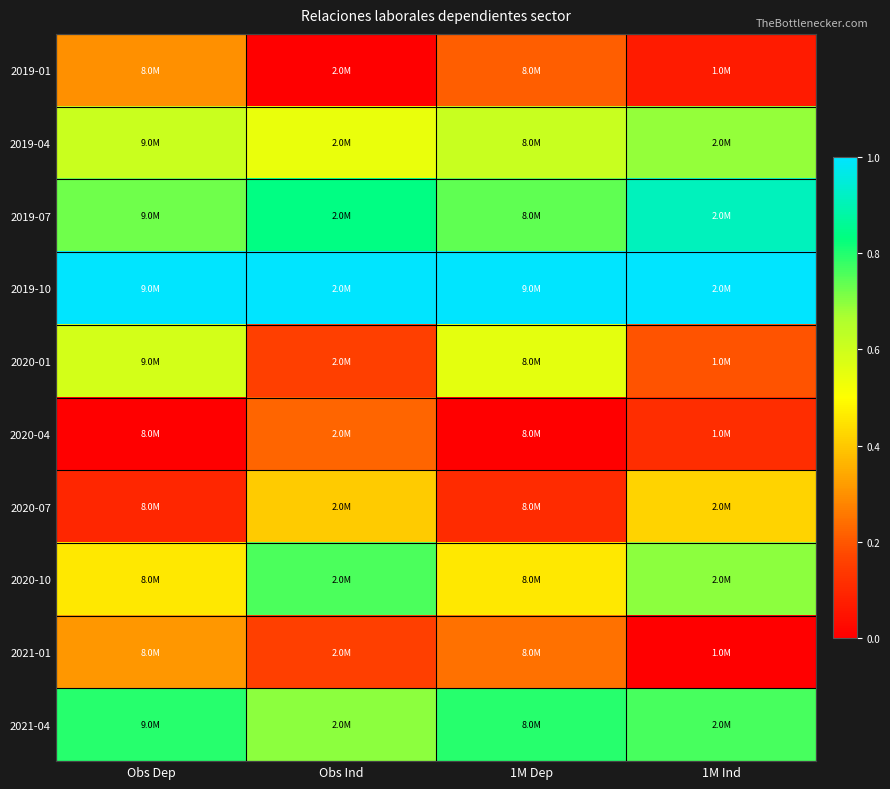

Rank the series by their maximum value, from highest to lowest.

2019-10, 2019-07, 2021-04, 2020-10, 2019-04, 2020-01, 2020-07, 2021-01, 2019-01, 2020-04